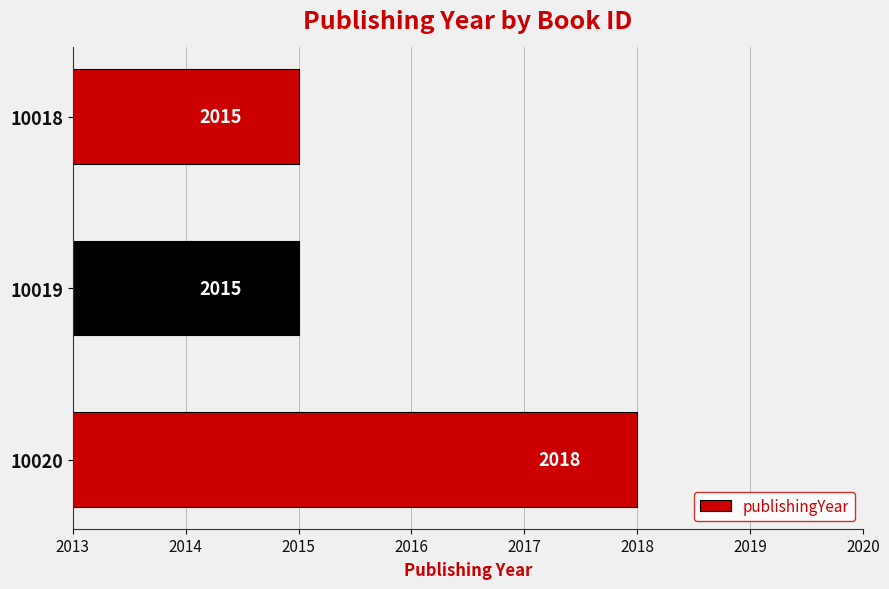

What is the change in value from 10020 to 10019?

-3